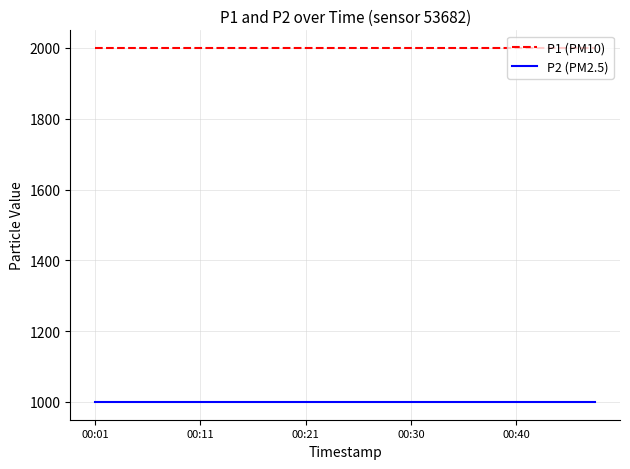

List the series in order of their overall mean, lowest first.

P2 (PM2.5), P1 (PM10)